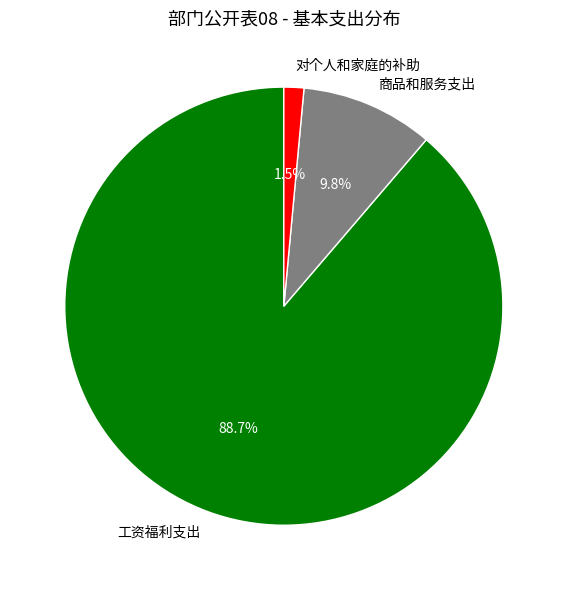

To the nearest percent, what percentage of the pie is 商品和服务支出?

10%